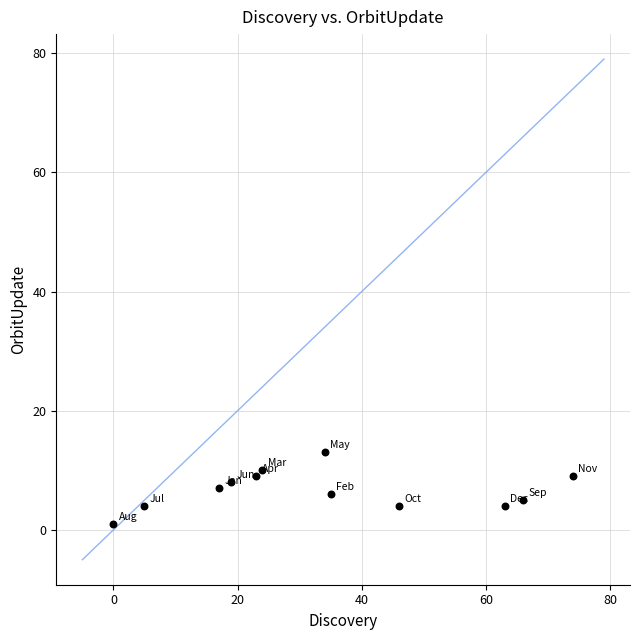

What is the range of X values (max minus min)?

74